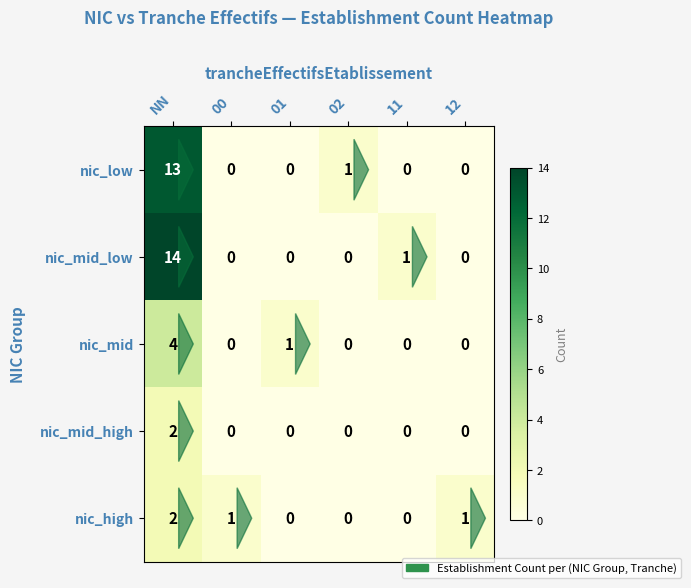

What is the sum of all nic_mid values?

5